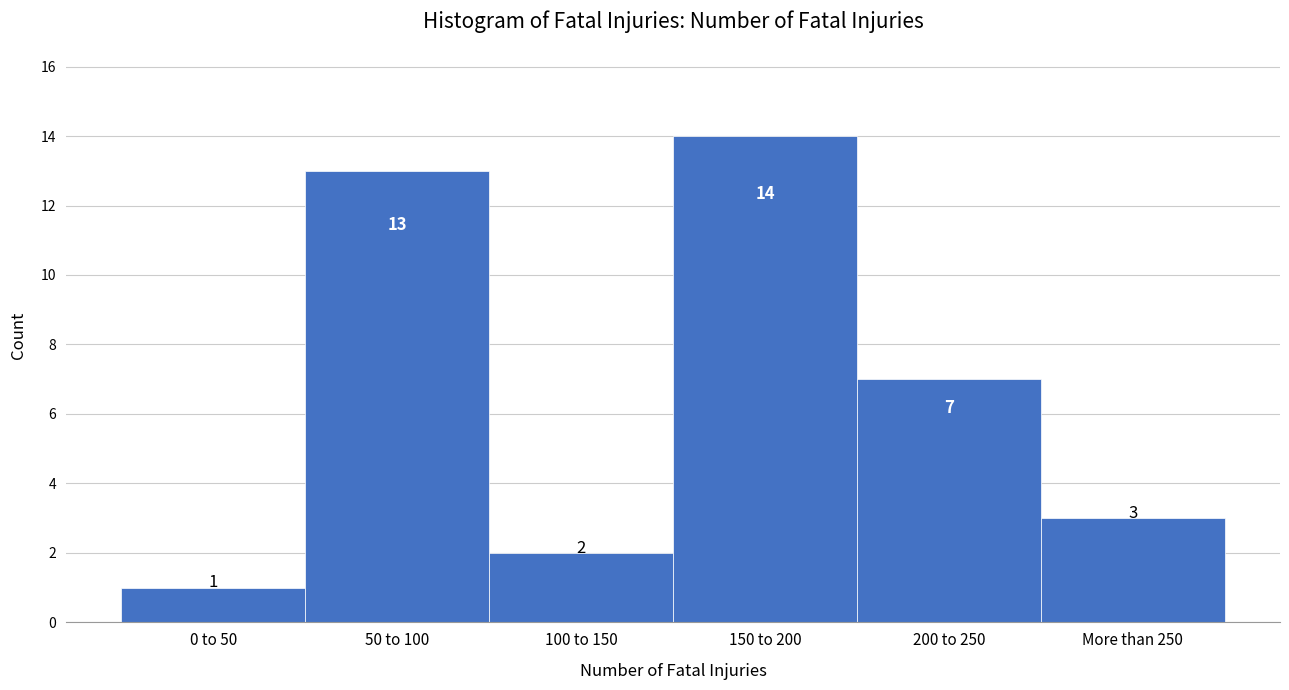

Reading left to right, transcribe all the data shown in this chart.

1	13	2	14	7	3